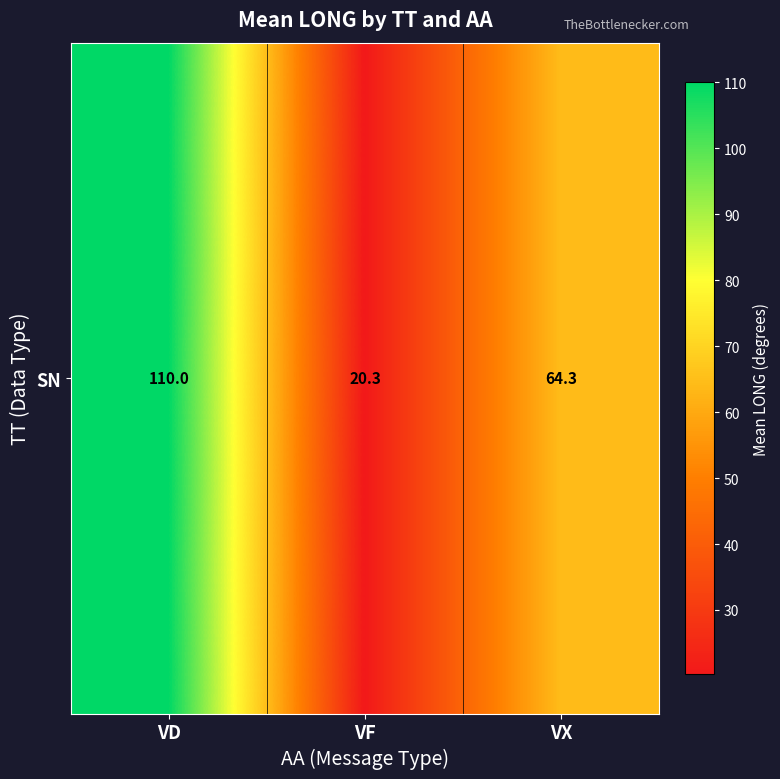

Rank the categories by value from highest to lowest.

VD, VX, VF